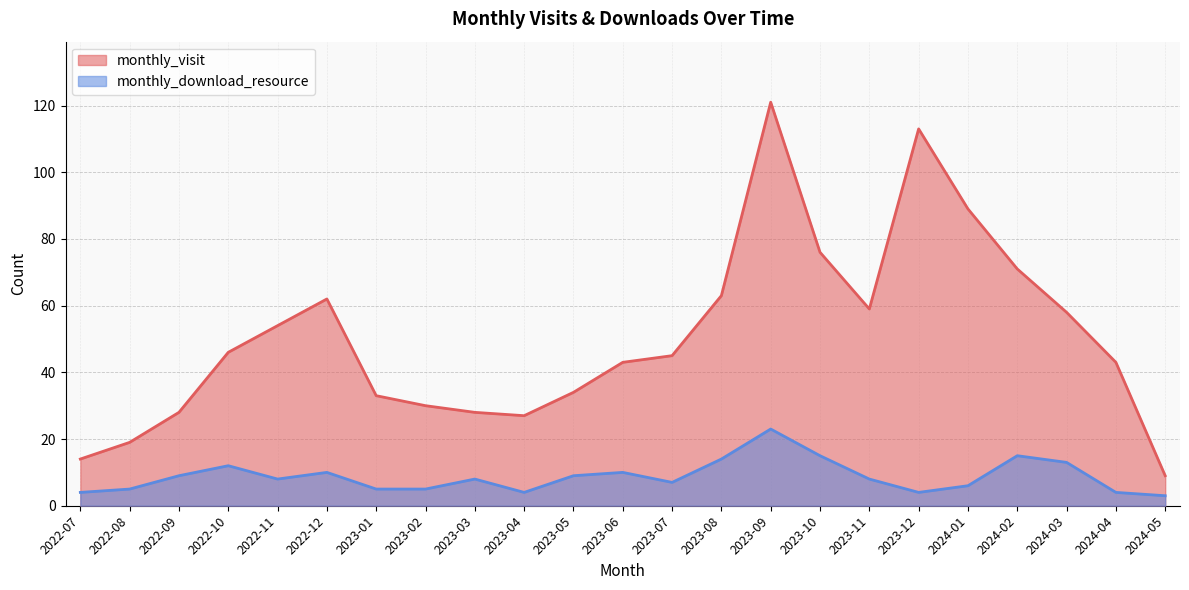

Where does the monthly_visit series first go above 45?

2022-10